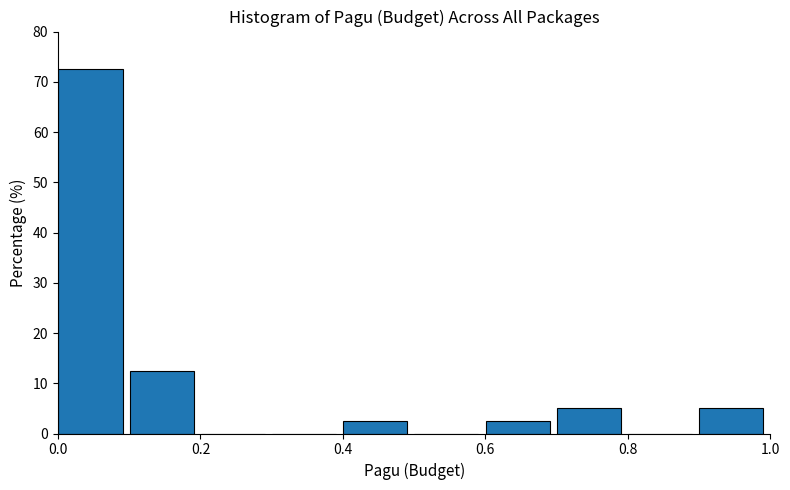

How tall is the bar that spans 0.9 to 1.0 on the x-axis? Neither the bar edges nor the heights are printed on the chart, so give them approximately, as read against the axes.

5